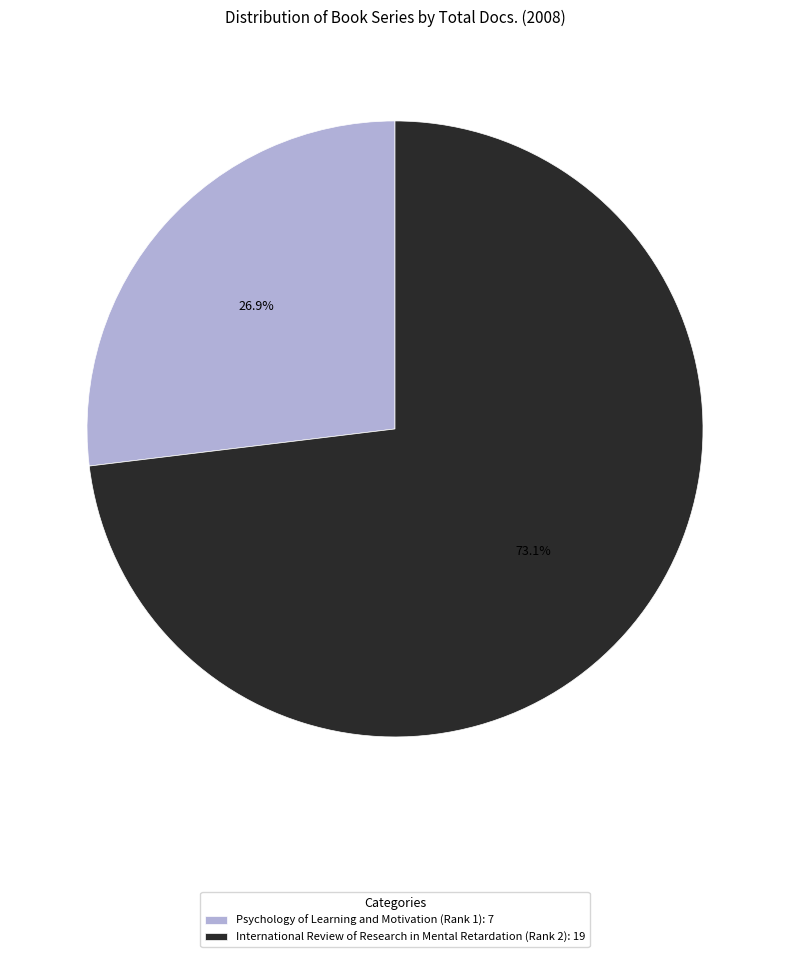

What is the ratio of the value at Psychology of Learning and Motivation (Rank 1): 7 to the value at International Review of Research in Mental Retardation (Rank 2): 19?

0.4